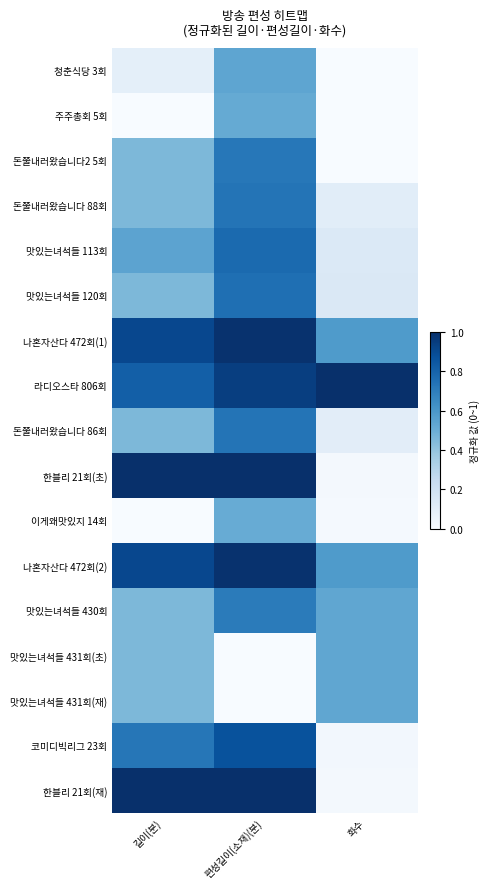

Which series changed the most between 편성길이(소재)(분) and 화수?

한블리 21회(초)